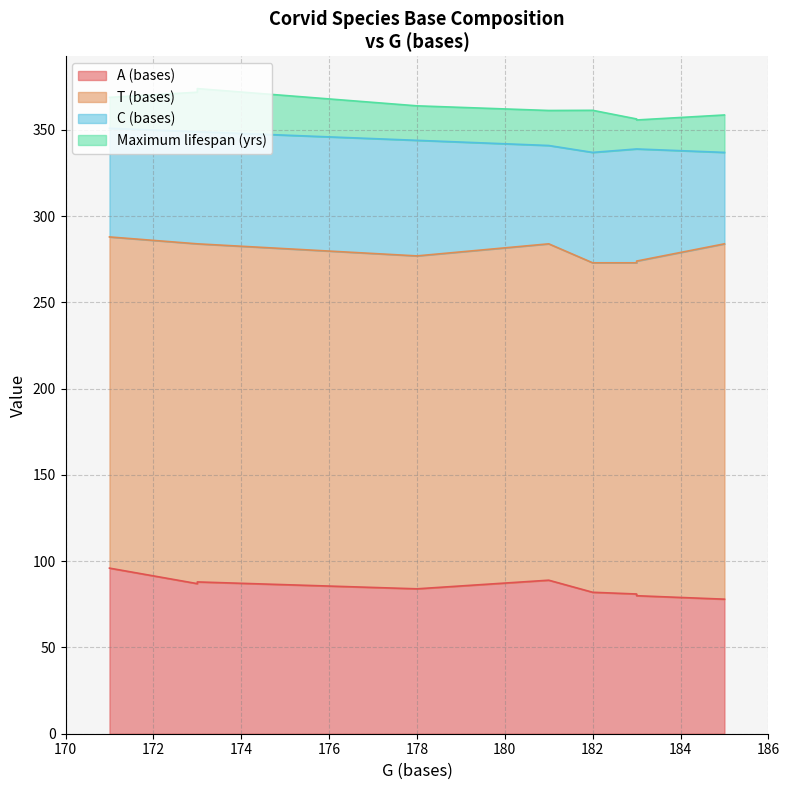

At which label is Maximum lifespan (yrs) closest to 20?

171